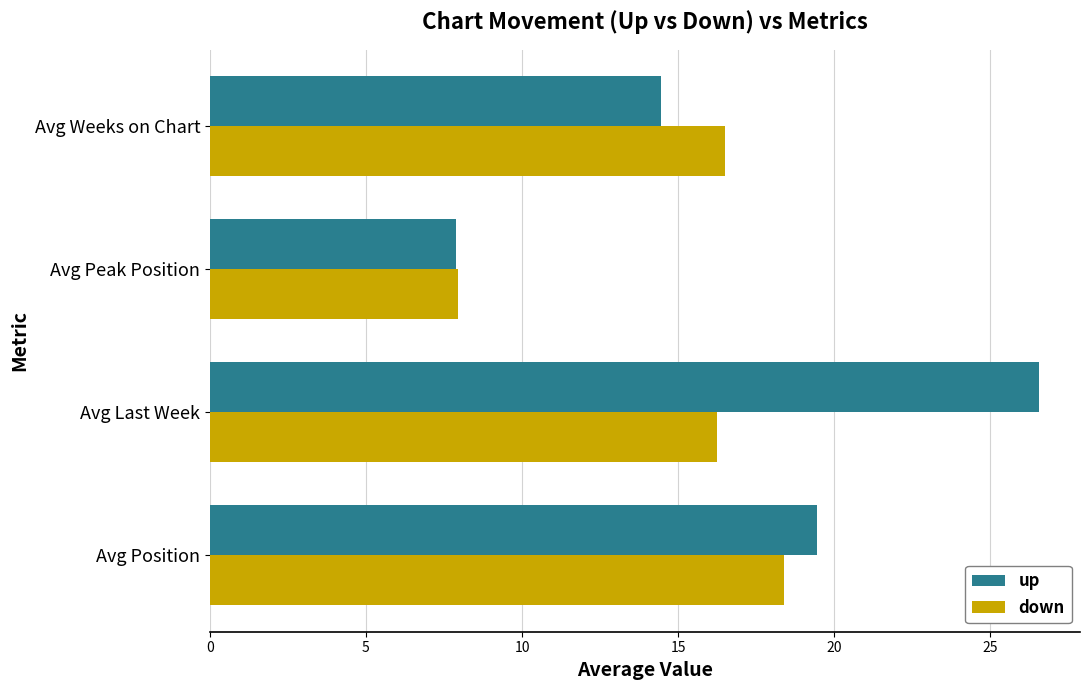

Is it true that up equals 19.4 at Avg Position?

True